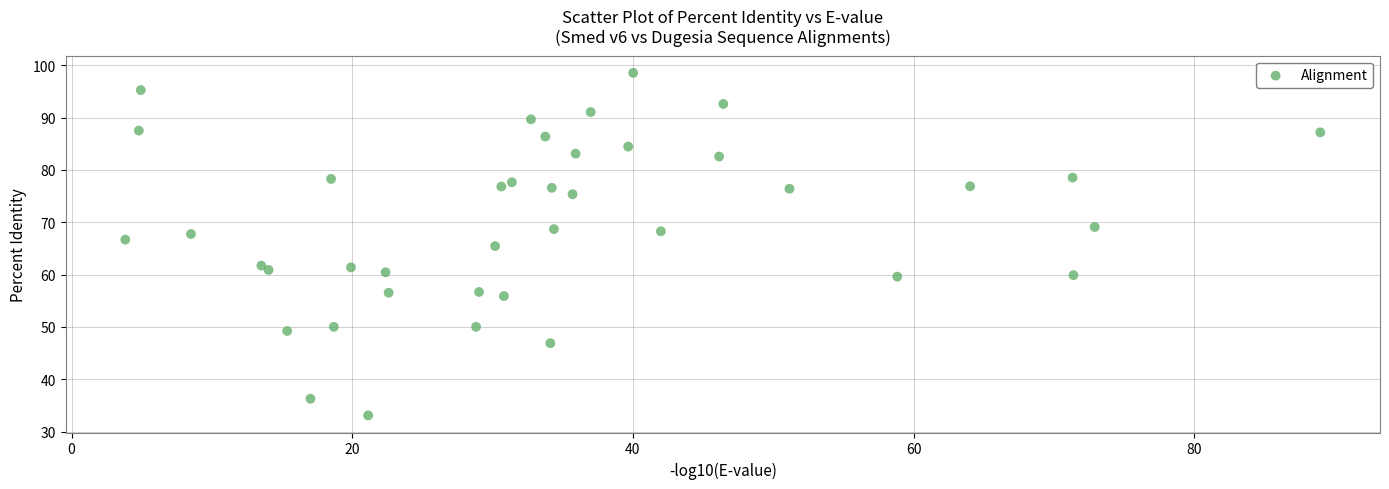

What is the range of Y values (max minus min)?

65.4